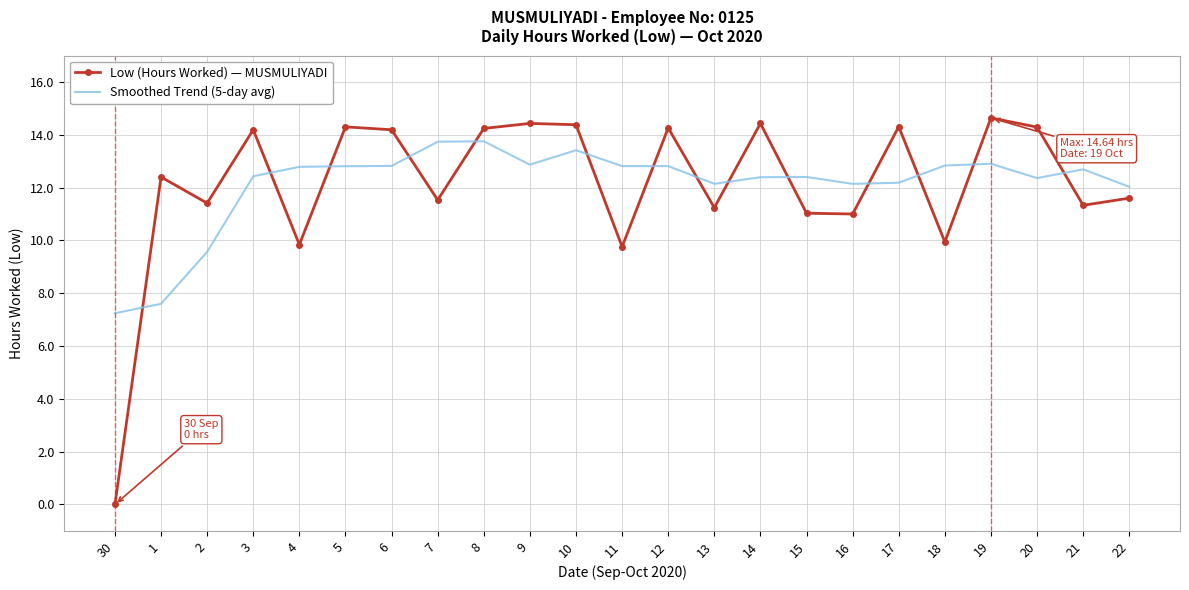

Rank the series by their maximum value, from highest to lowest.

Low (Hours Worked) — MUSMULIYADI, Smoothed Trend (5-day avg)